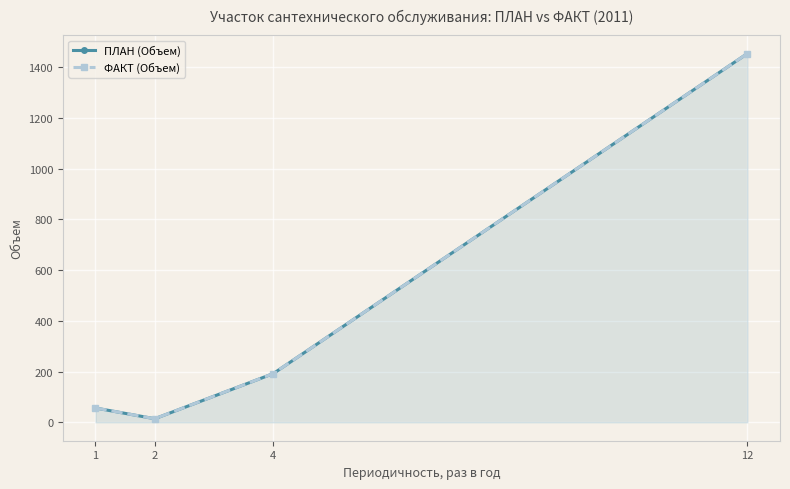

What is the average value of the ФАКТ (Объем) series?

429.1